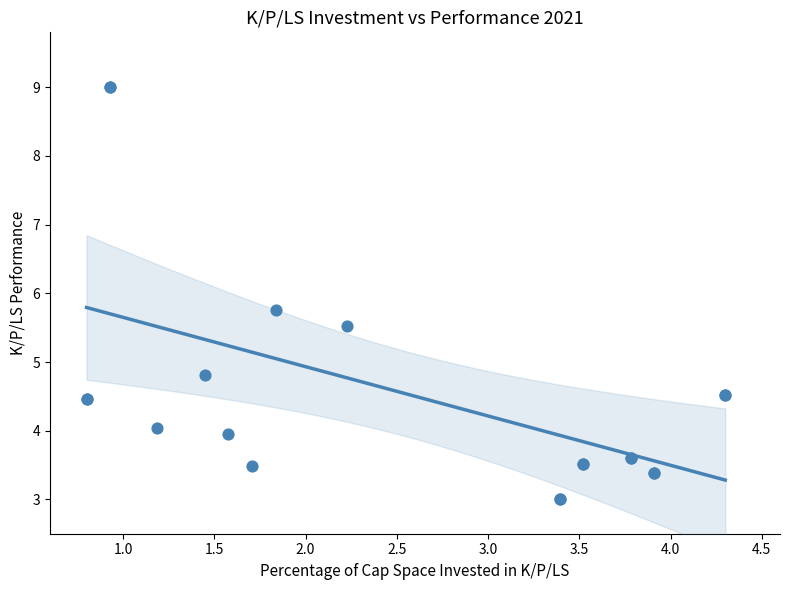

What Y value in the scatter plot is closest to 6?

5.8